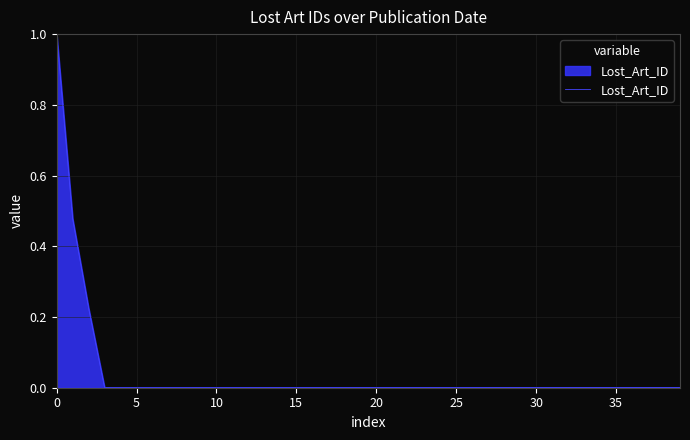

What is the maximum value shown in the chart?

1.0